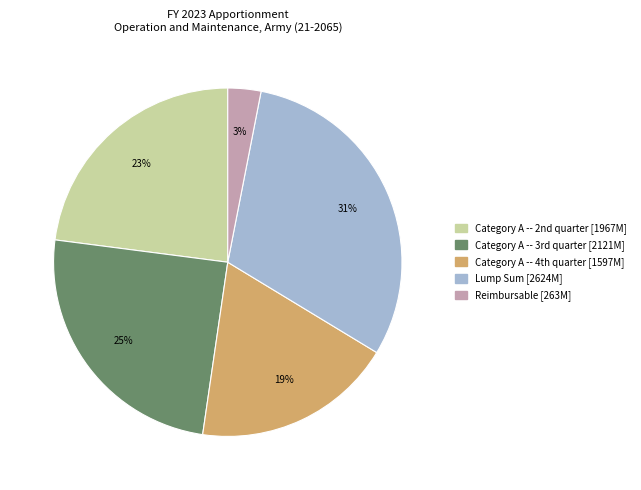

Which slice is the smallest?

Reimbursable